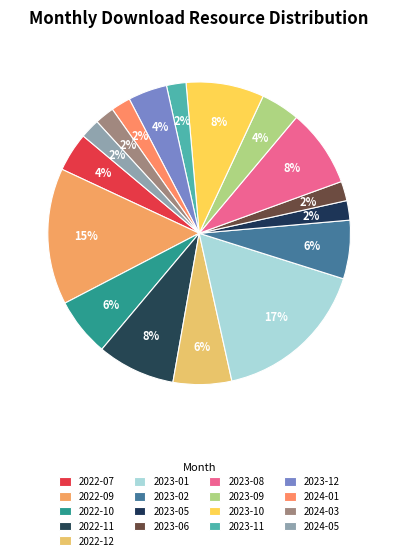

Rank the categories by value from lowest to highest.

2023-05, 2023-06, 2023-11, 2024-01, 2024-03, 2024-05, 2022-07, 2023-09, 2023-12, 2022-10, 2022-12, 2023-02, 2022-11, 2023-08, 2023-10, 2022-09, 2023-01